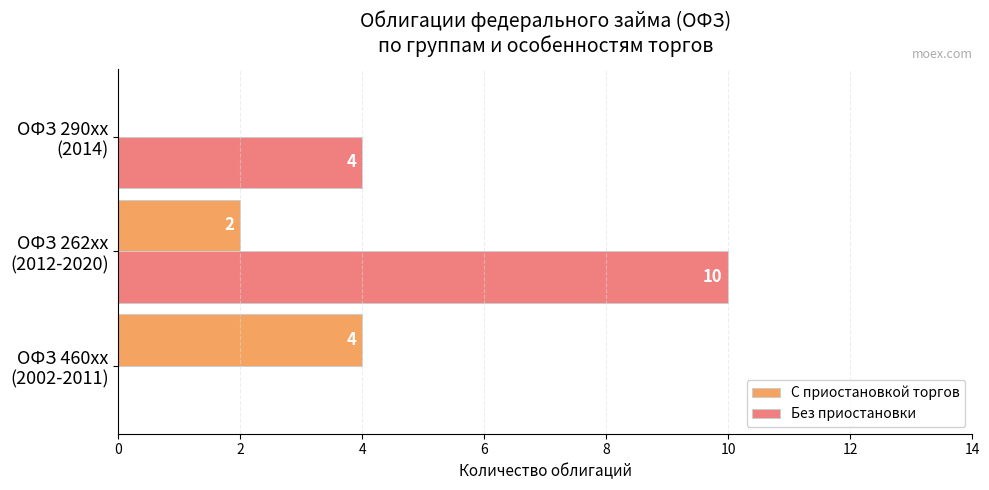

What is the sum of all С приостановкой торгов values?

6